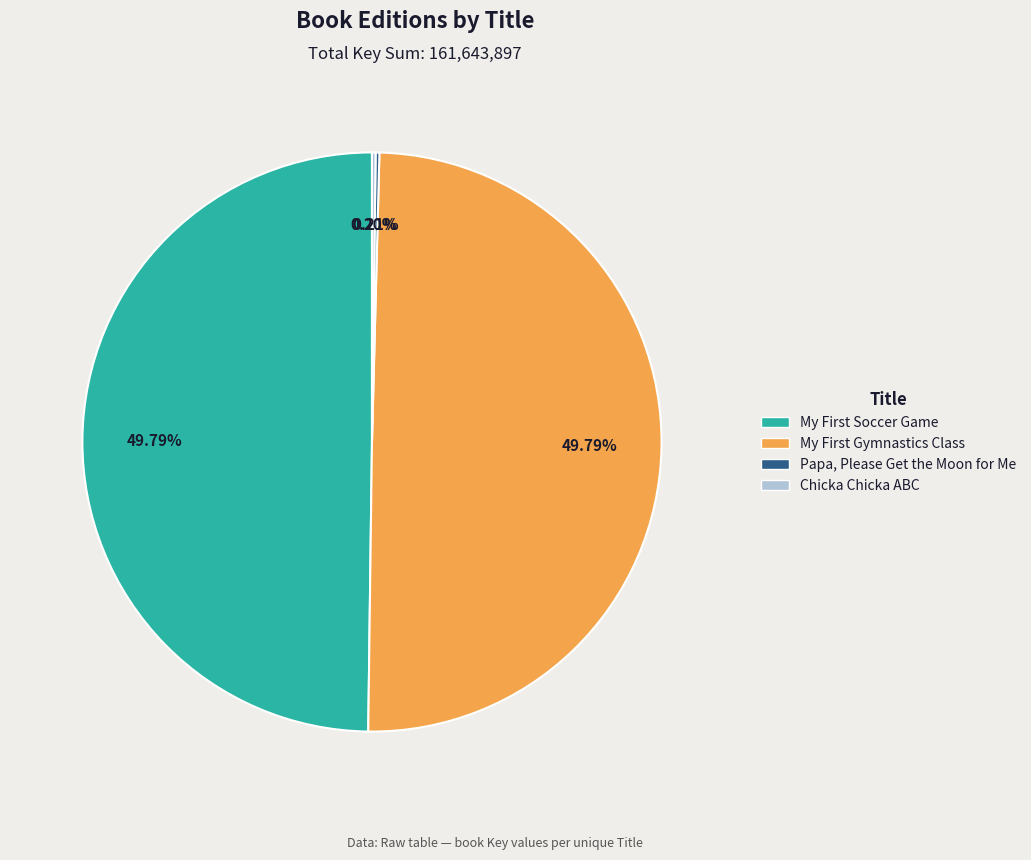

Which category has the biggest portion of the pie?

My First Gymnastics Class